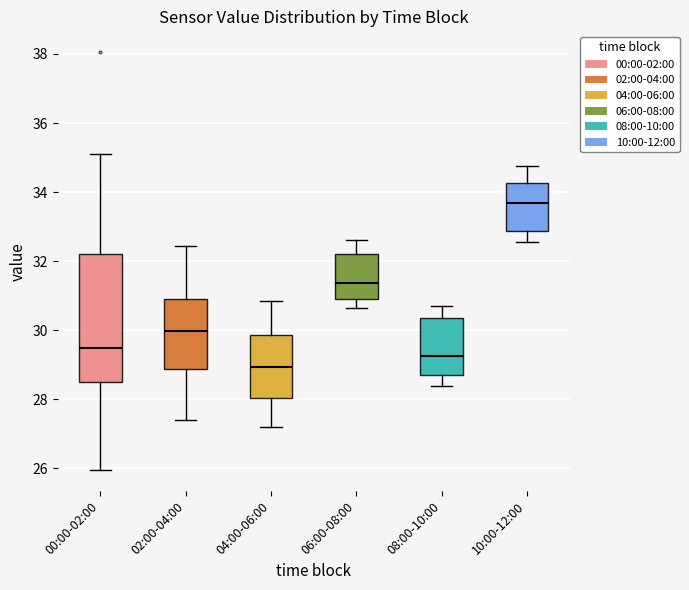

Reading left to right, transcribe this box plot: for each box, give where its median line is, the range the box spans, and where its two whiskers end, as read against the y-axis. The values are not printed on the chart, so give them approximately, as read against the axis.

00:00-02:00: median 29.4, box 28.4 to 32.2, whiskers 26.0 to 35.2
02:00-04:00: median 30.0, box 28.8 to 31.0, whiskers 27.4 to 32.4
04:00-06:00: median 29.0, box 28.0 to 29.8, whiskers 27.2 to 30.8
06:00-08:00: median 31.4, box 31.0 to 32.2, whiskers 30.6 to 32.6
08:00-10:00: median 29.2, box 28.8 to 30.4, whiskers 28.4 to 30.8
10:00-12:00: median 33.6, box 32.8 to 34.2, whiskers 32.6 to 34.8